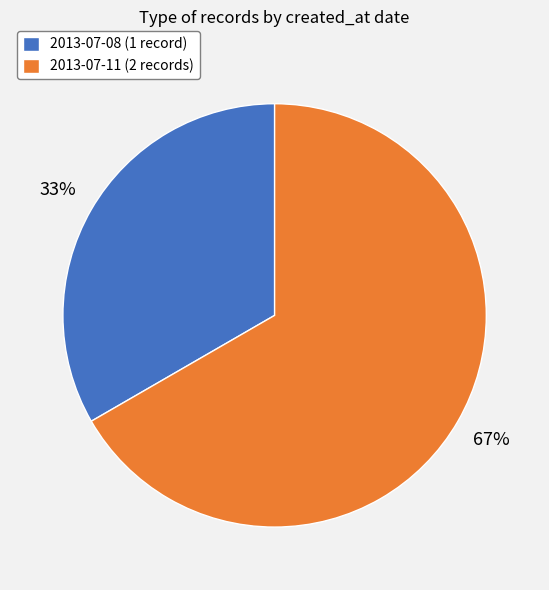

Which slice is the smallest?

2013-07-08 (1 record)